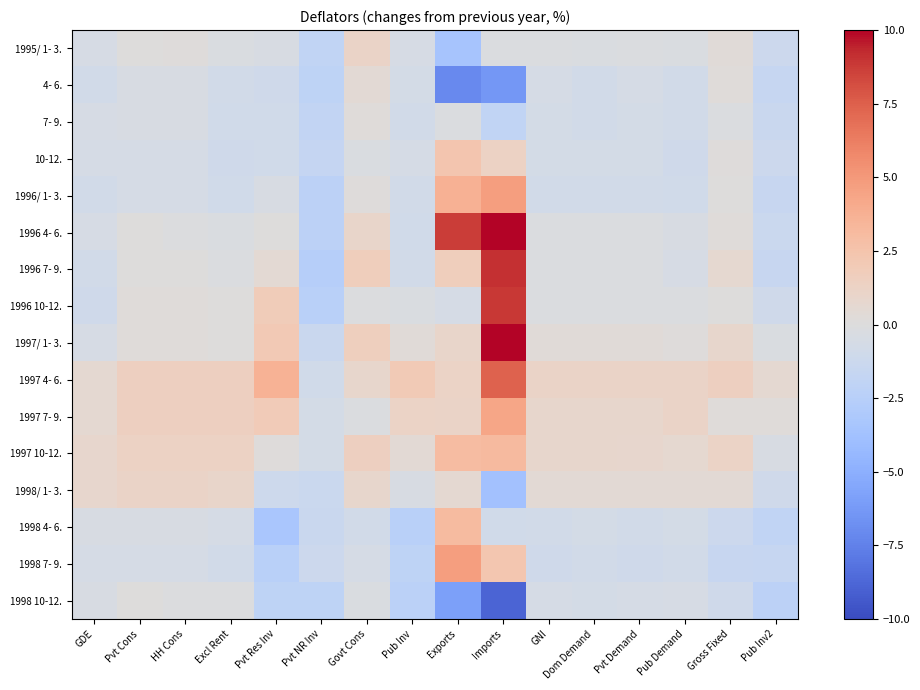

What is the smallest value displayed?

-8.9